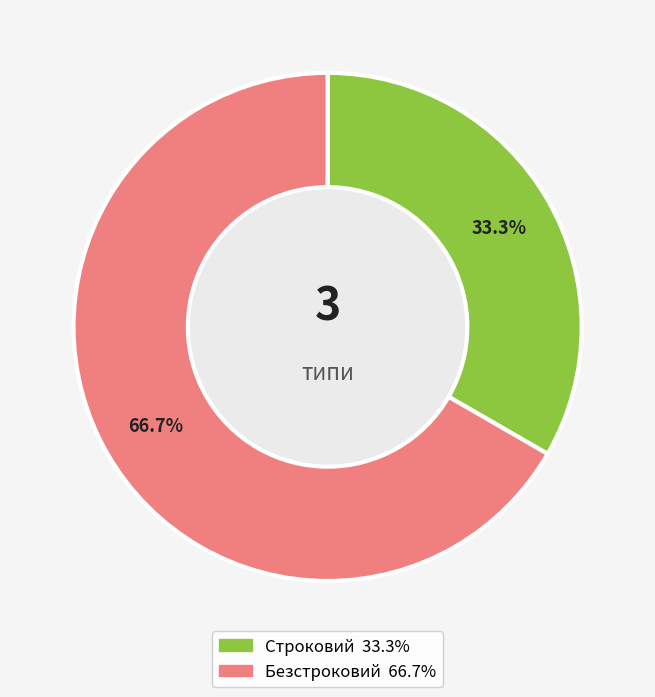

Is it true that Строковий is 45% of the pie?

False